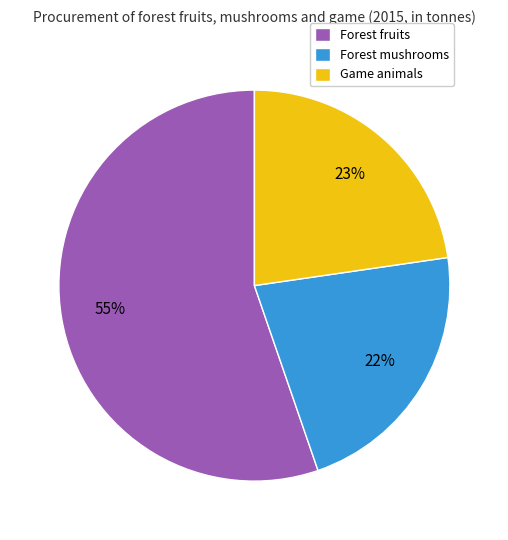

The Game animals slice represents 12% of the pie. True or false?

False